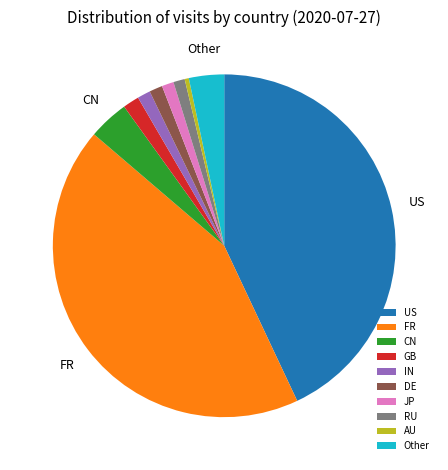

Count the number of slices in the pie.

10